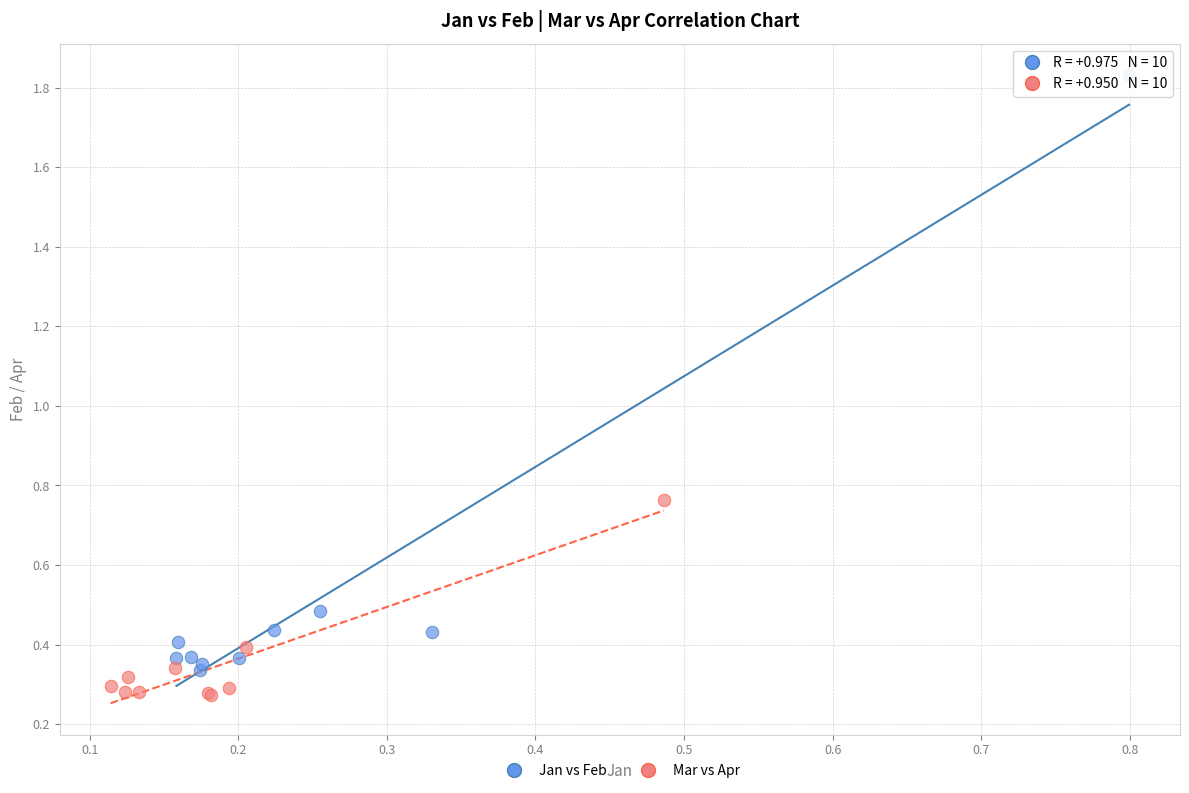

What are all the series names shown in the legend?

Jan vs Feb, Mar vs Apr